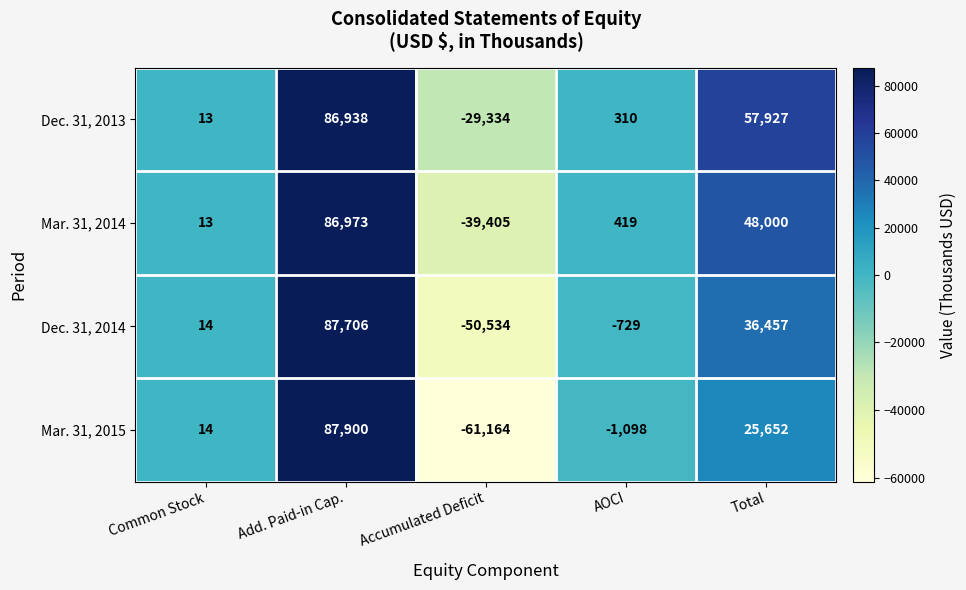

The value of Dec. 31, 2014 at Total is 36457. True or false?

True